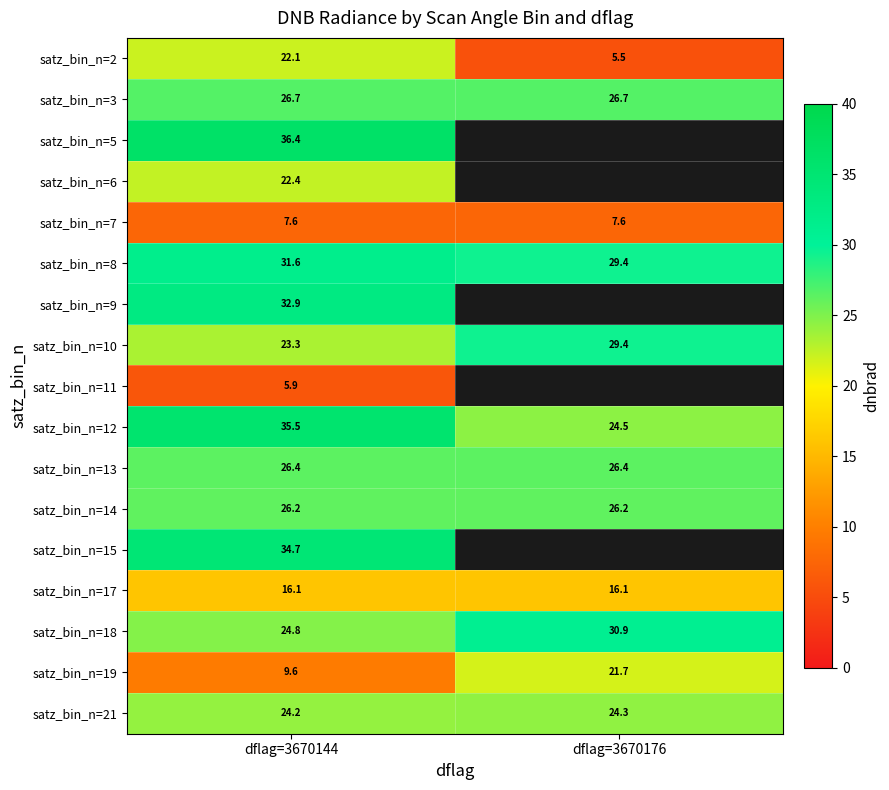

Which series changed the most between dflag=3670144 and dflag=3670176?

satz_bin_n=2